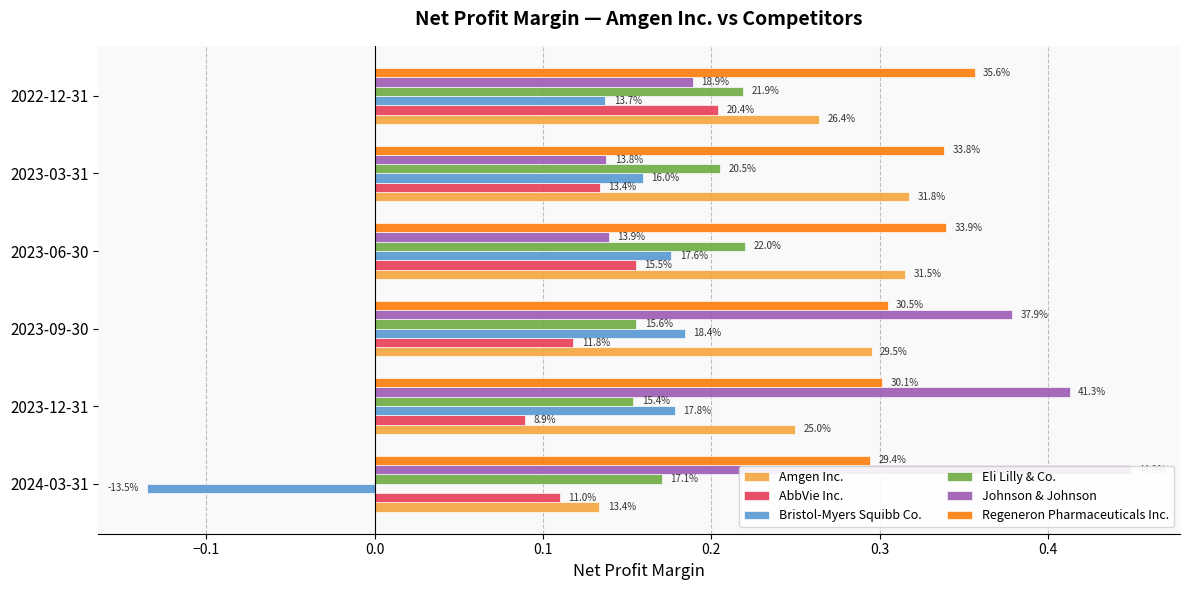

Rank the series by their maximum value, from lowest to highest.

Bristol-Myers Squibb Co., AbbVie Inc., Eli Lilly & Co., Amgen Inc., Regeneron Pharmaceuticals Inc., Johnson & Johnson